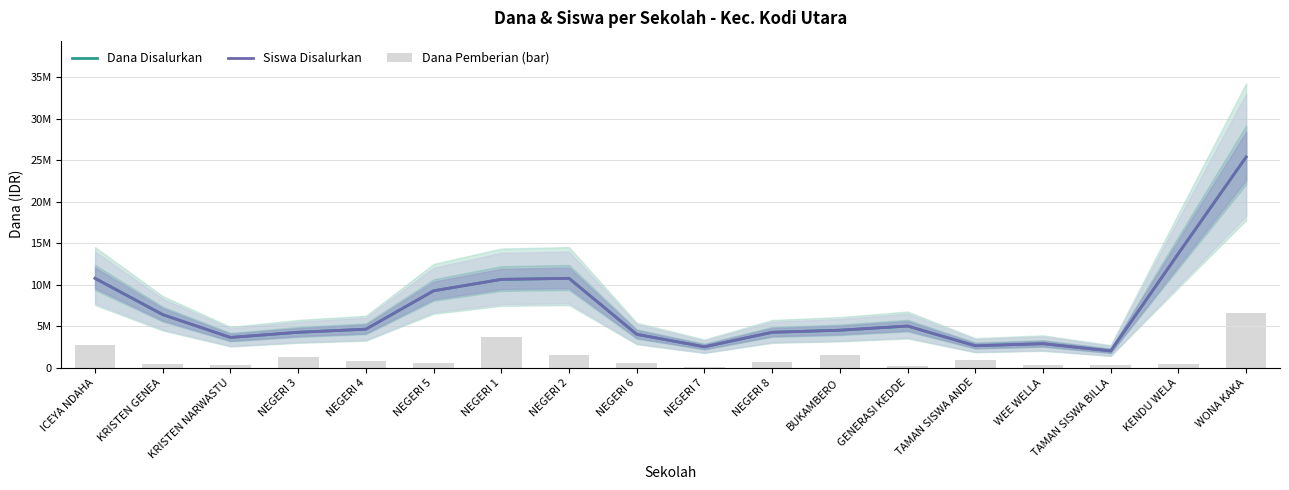

Which series has the widest spread of values?

Dana Disalurkan